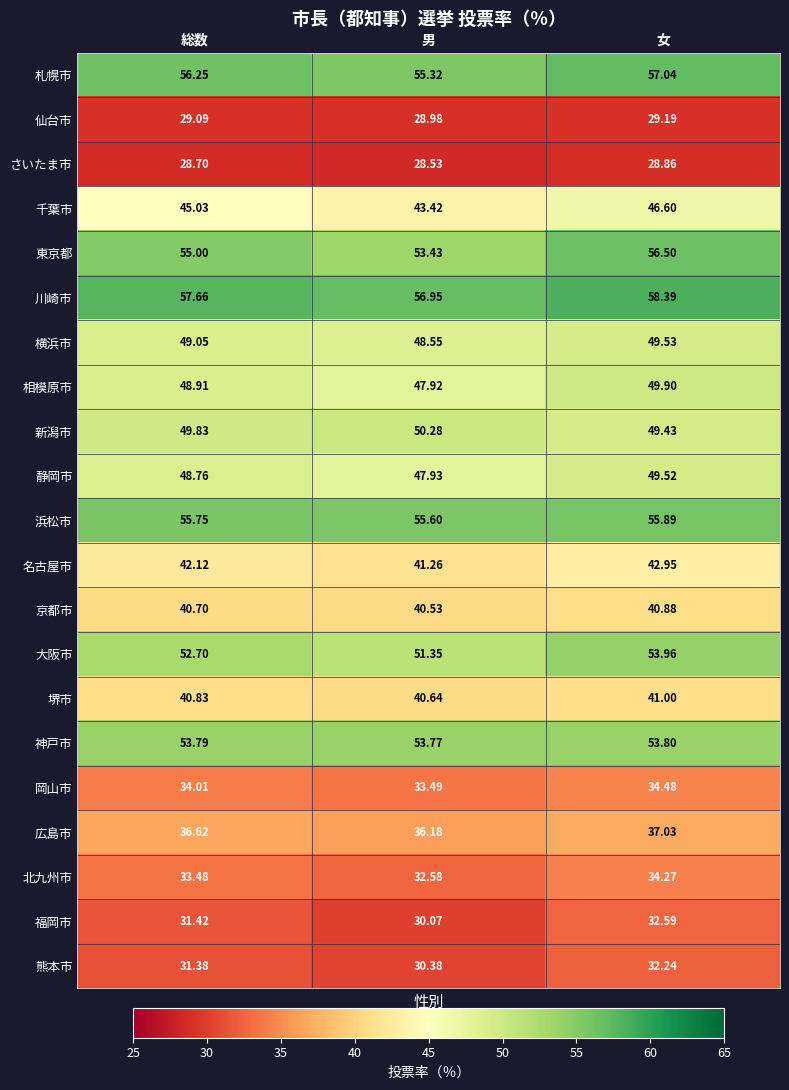

Which series has the widest spread of values?

千葉市